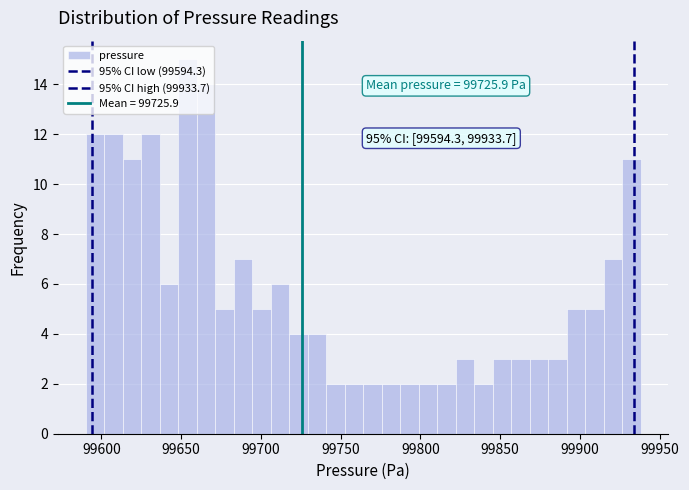

Read against the x-axis, roughly where is the centre of the tallest bar?

99655